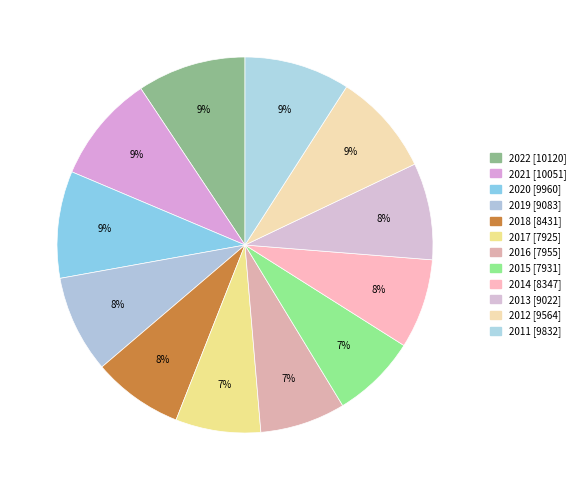

What is the change in value from 2022 to 2019?

-1037